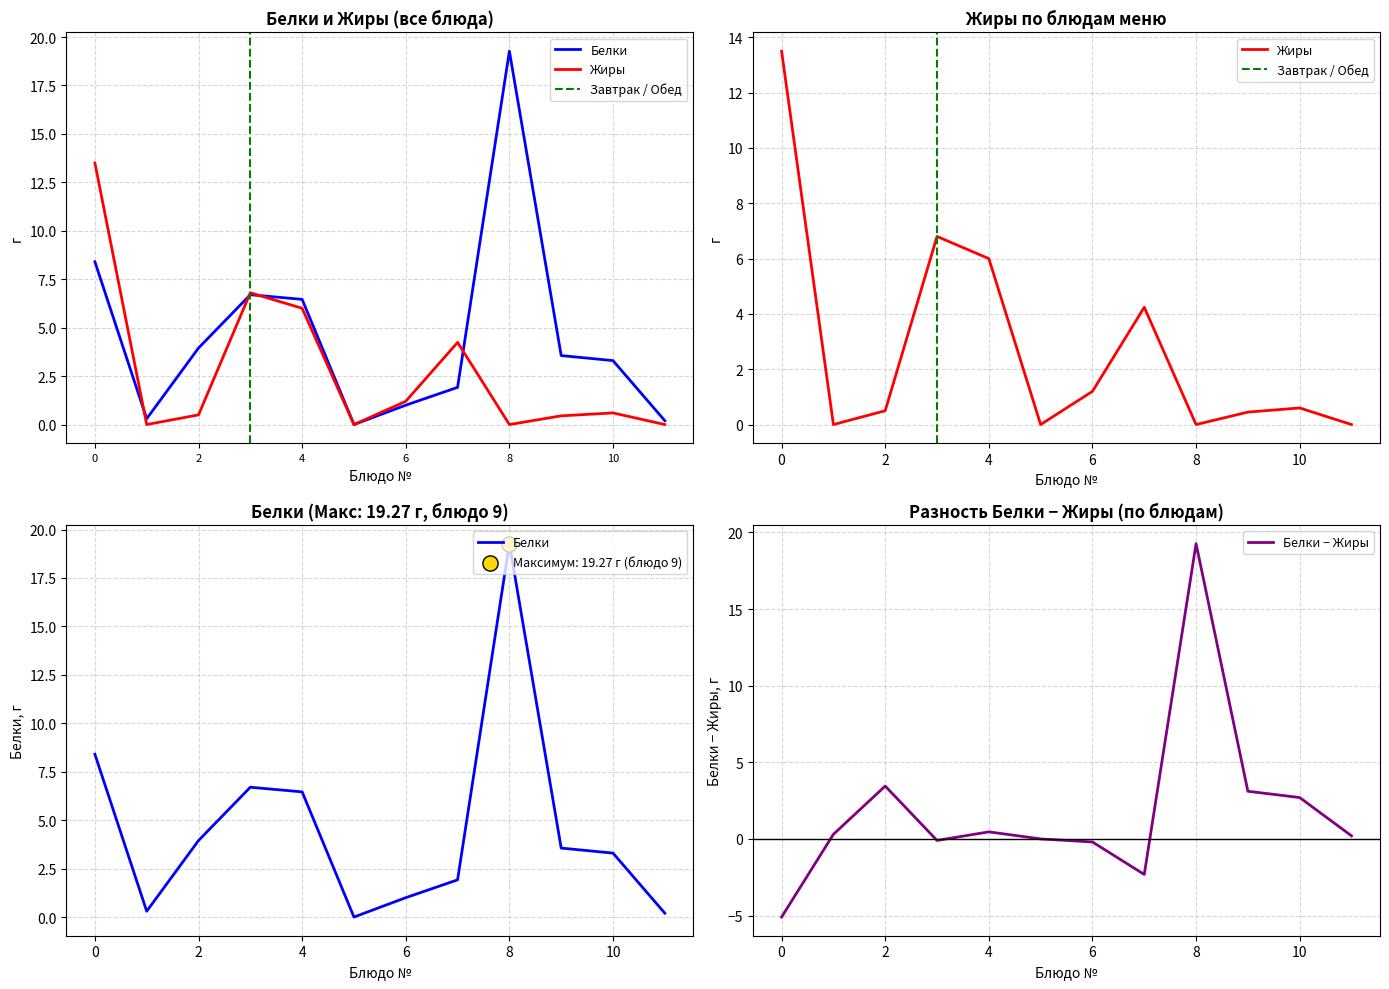

What is the maximum value for Белки − Жиры?

19.3